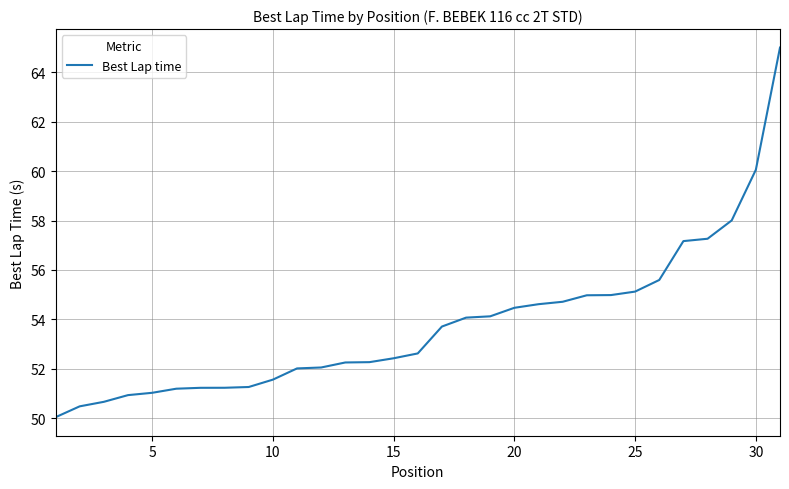

How many lines are shown in the chart?

1